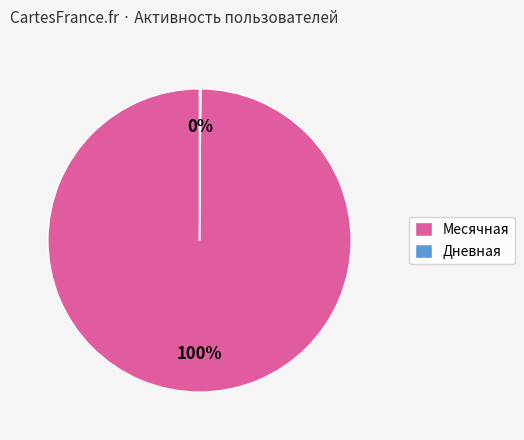

The Месячная slice represents 89% of the pie. True or false?

False